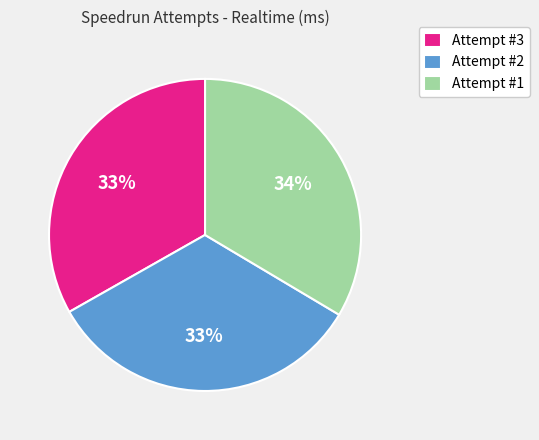

To the nearest percent, what portion does Attempt #3 represent?

33%